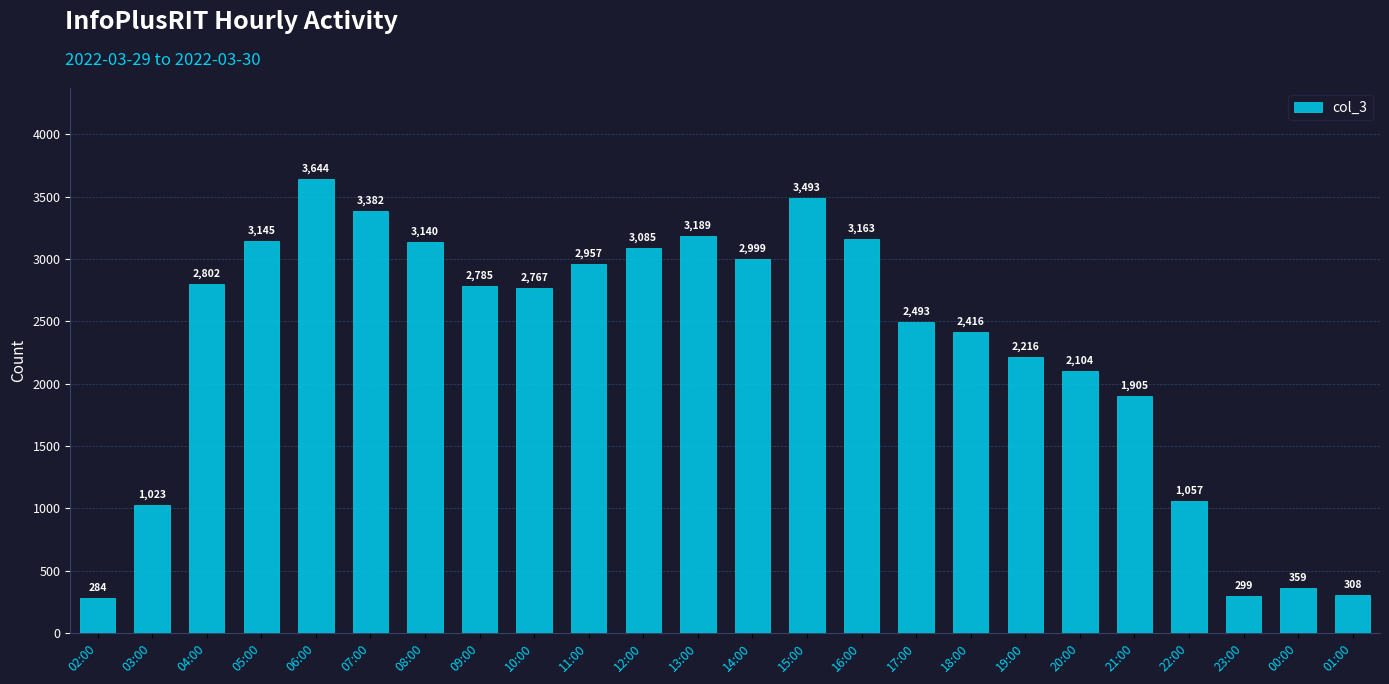

Reading right to left, extract all data points from this chart.

308	359	299	1057	1905	2104	2216	2416	2493	3163	3493	2999	3189	3085	2957	2767	2785	3140	3382	3644	3145	2802	1023	284